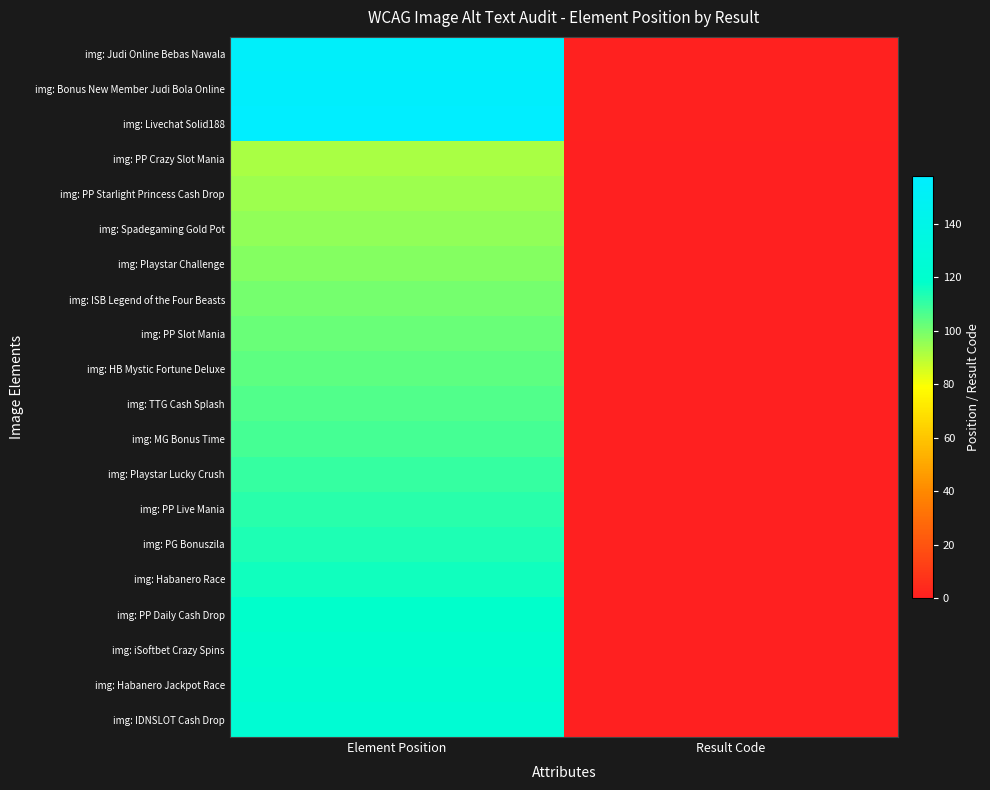

What is the spread (max minus min) of values at Result Code?

1